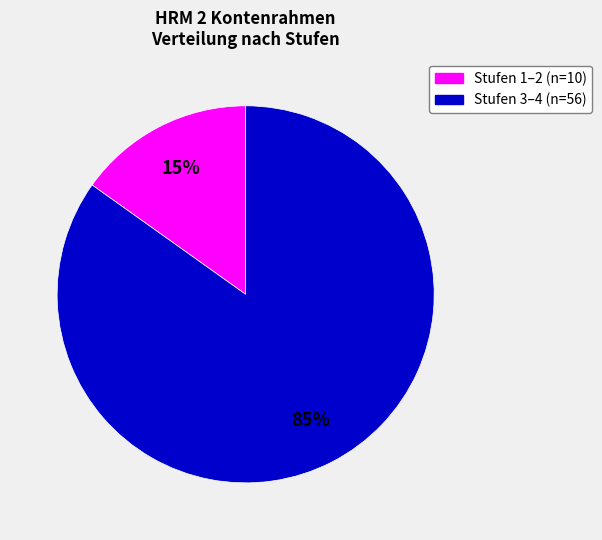

Is there a majority slice in this chart?

Yes